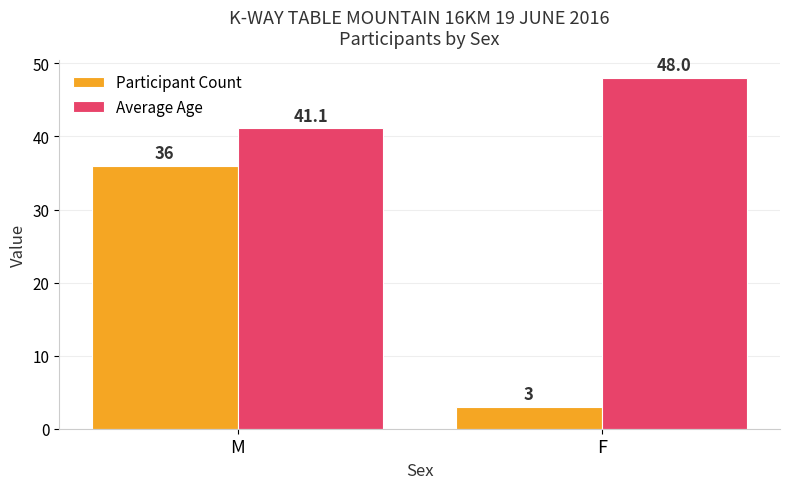

Rank the series by their average value, from lowest to highest.

Participant Count, Average Age